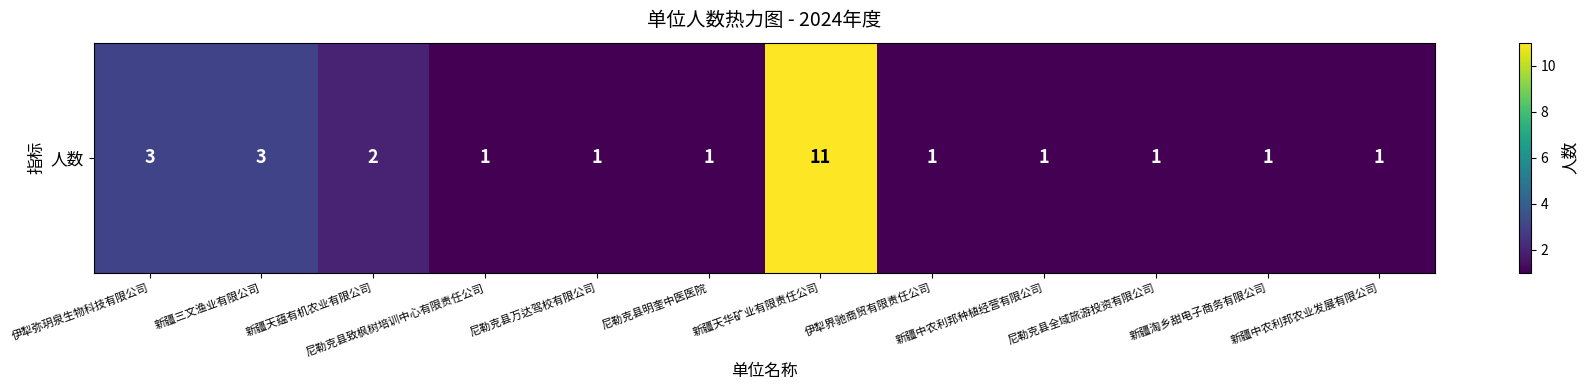

Rank the categories by value from highest to lowest.

新疆天华矿业有限责任公司, 伊犁弥玥泉生物科技有限公司, 新疆三文渔业有限公司, 新疆天蕴有机农业有限公司, 尼勒克县致枫树培训中心有限责任公司, 尼勒克县万达驾校有限公司, 尼勒克县明奎中医医院, 伊犁界驰商贸有限责任公司, 新疆中农利邦种植经营有限公司, 尼勒克县全域旅游投资有限公司, 新疆淘乡甜电子商务有限公司, 新疆中农利邦农业发展有限公司